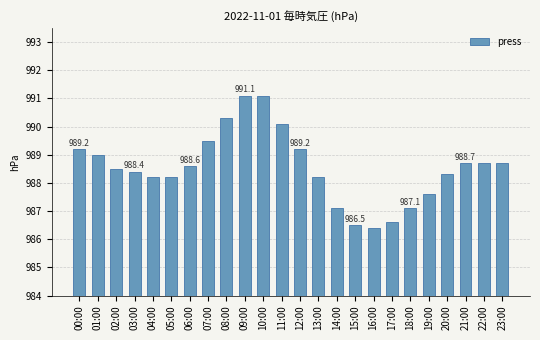

Approximately how many times larger is the value at 03:00 compared to 23:00?

1.0